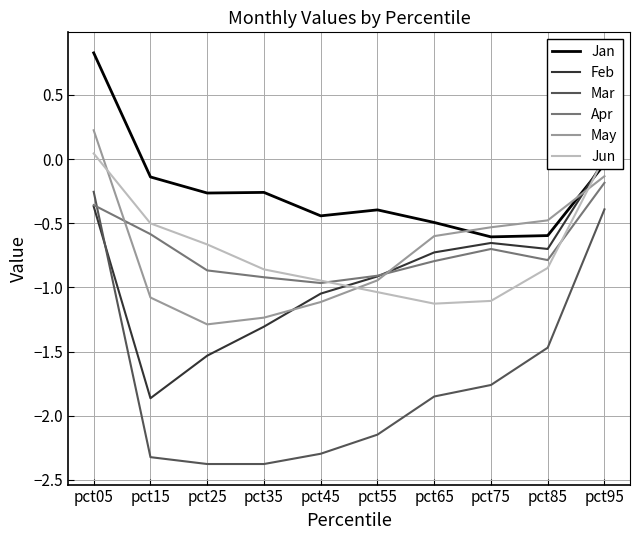

What is the value of the Apr point at the 4th from the left?

-0.9